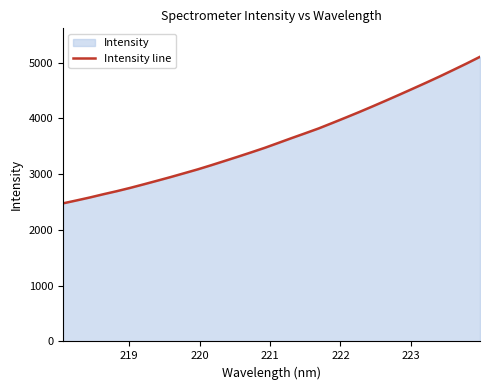

What is the maximum value shown in the chart?

5105.6